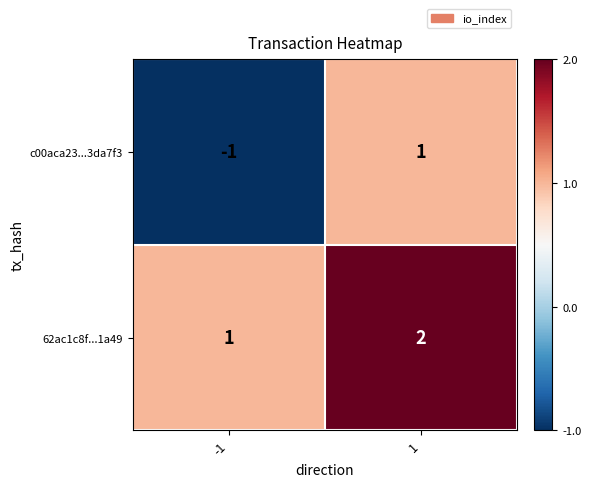

How many data points does each series have?

2